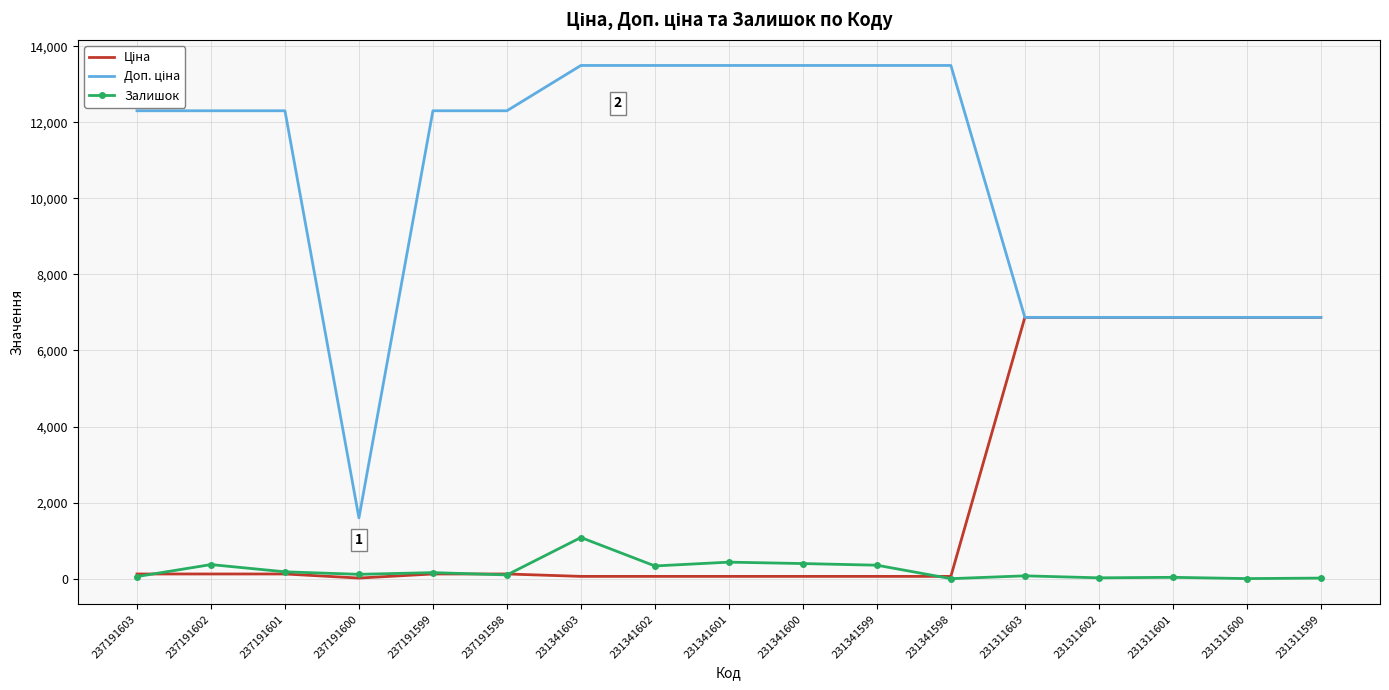

True or false: Залишок has a value of 7.5 at 231311599.

False